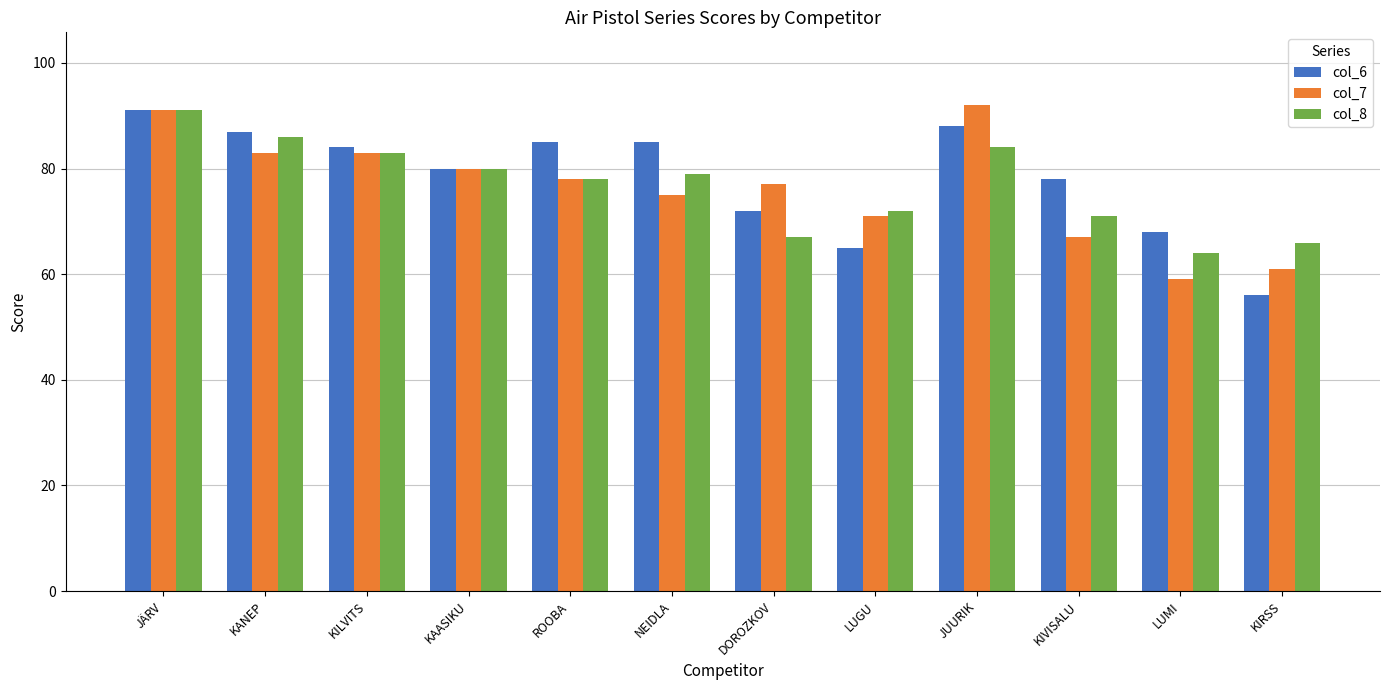

What is the minimum value shown in the chart?

56